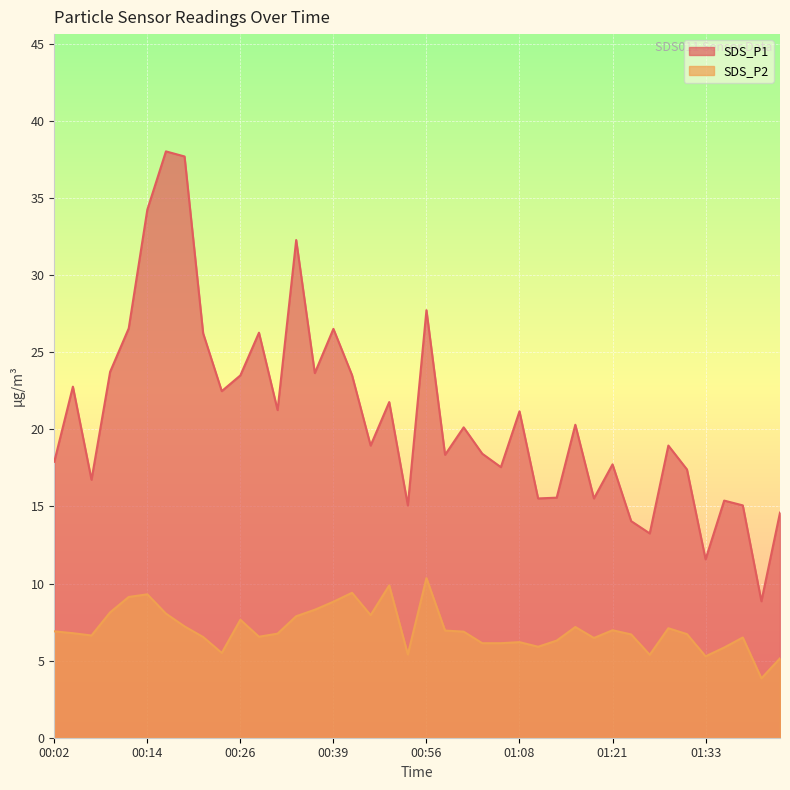

Reading left to right, extract all data points from this chart.

SDS_P1: 00:02=17.9	00:04=22.8	00:07=16.7	00:09=23.7	00:12=26.6	00:14=34.2	00:17=38.0	00:19=37.7	00:22=26.2	00:24=22.5	00:26=23.5	00:29=26.3	00:31=21.2	00:34=32.3	00:36=23.6	00:39=26.5	00:41=23.5	00:43=18.9	00:46=21.8	00:54=15.1	00:56=27.7	00:59=18.4	01:01=20.1	01:04=18.4	01:06=17.6	01:08=21.2	01:11=15.5	01:13=15.6	01:16=20.3	01:18=15.5	01:21=17.7	01:23=14.1	01:25=13.2	01:28=18.9	01:30=17.4	01:33=11.6	01:35=15.4	01:38=15.1	01:40=8.8	01:43=14.6
SDS_P2: 00:02=6.9	00:04=6.8	00:07=6.6	00:09=8.1	00:12=9.1	00:14=9.3	00:17=8.1	00:19=7.2	00:22=6.5	00:24=5.5	00:26=7.7	00:29=6.5	00:31=6.8	00:34=7.9	00:36=8.3	00:39=8.8	00:41=9.4	00:43=8.0	00:46=9.9	00:54=5.4	00:56=10.3	00:59=7.0	01:01=6.9	01:04=6.1	01:06=6.1	01:08=6.2	01:11=5.9	01:13=6.3	01:16=7.2	01:18=6.5	01:21=7.0	01:23=6.7	01:25=5.4	01:28=7.1	01:30=6.7	01:33=5.3	01:35=5.8	01:38=6.5	01:40=3.9	01:43=5.2